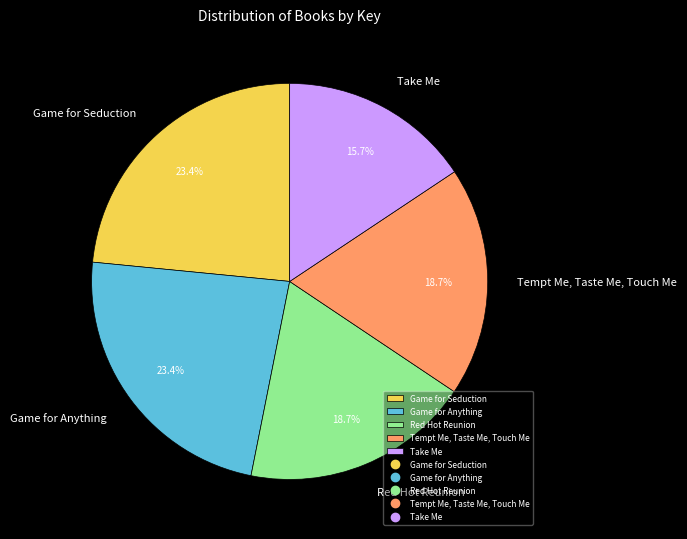

To the nearest percent, what is the average slice percentage?

20%